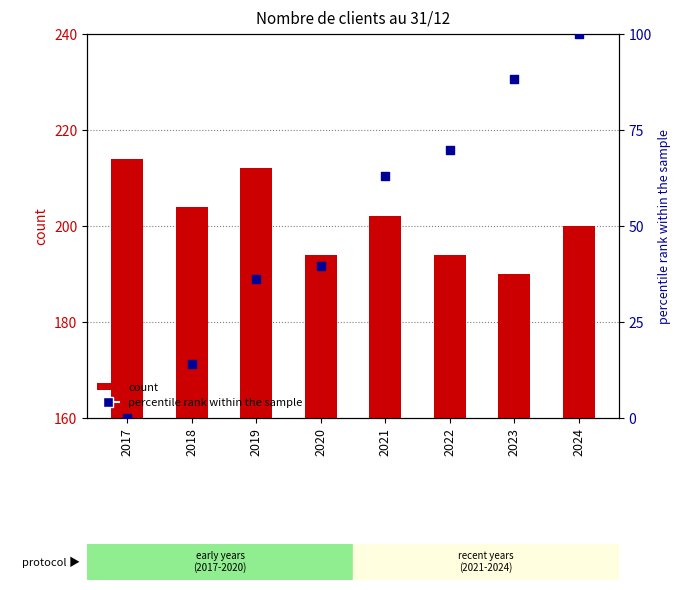

At which category is the sum across all series the highest?

2024